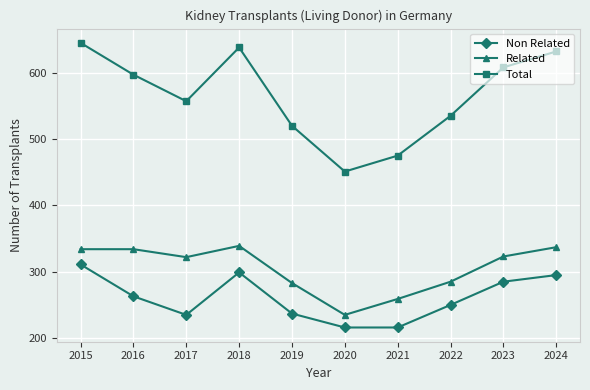

What value does the Non Related series have at 2022?

250